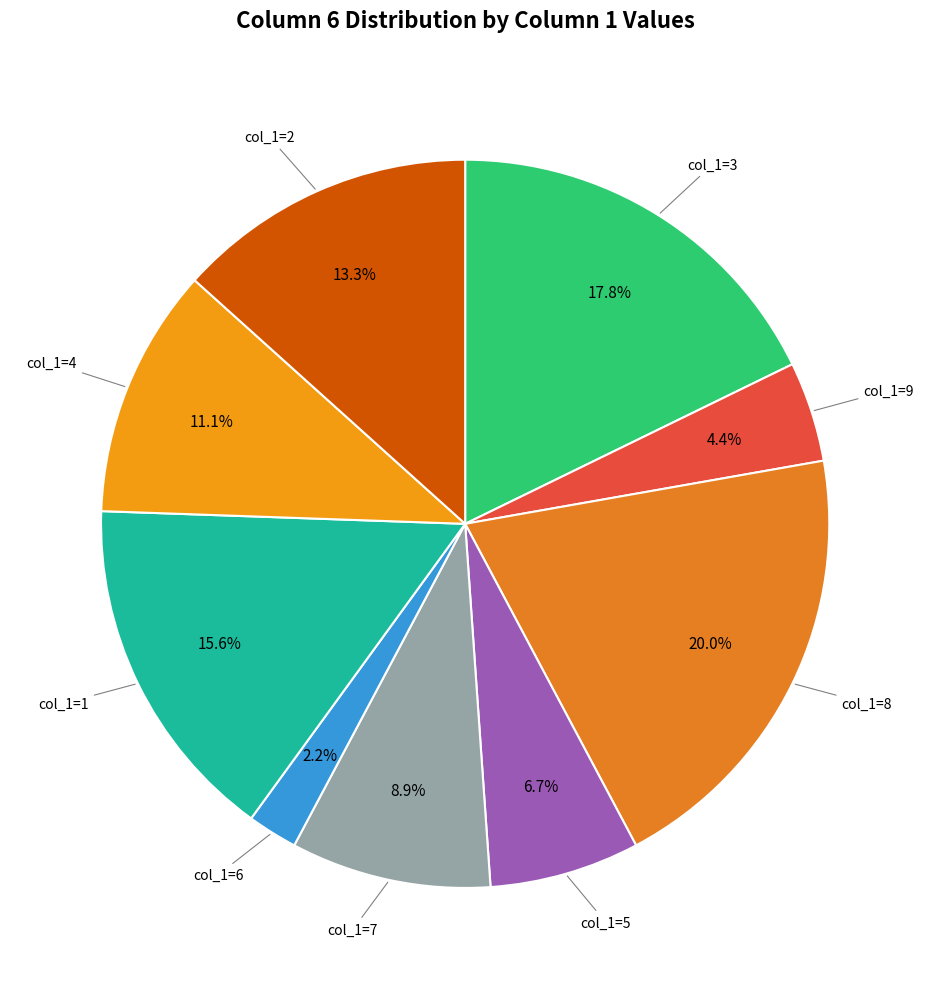

What portion of the pie excludes col_1=4?

88.9%